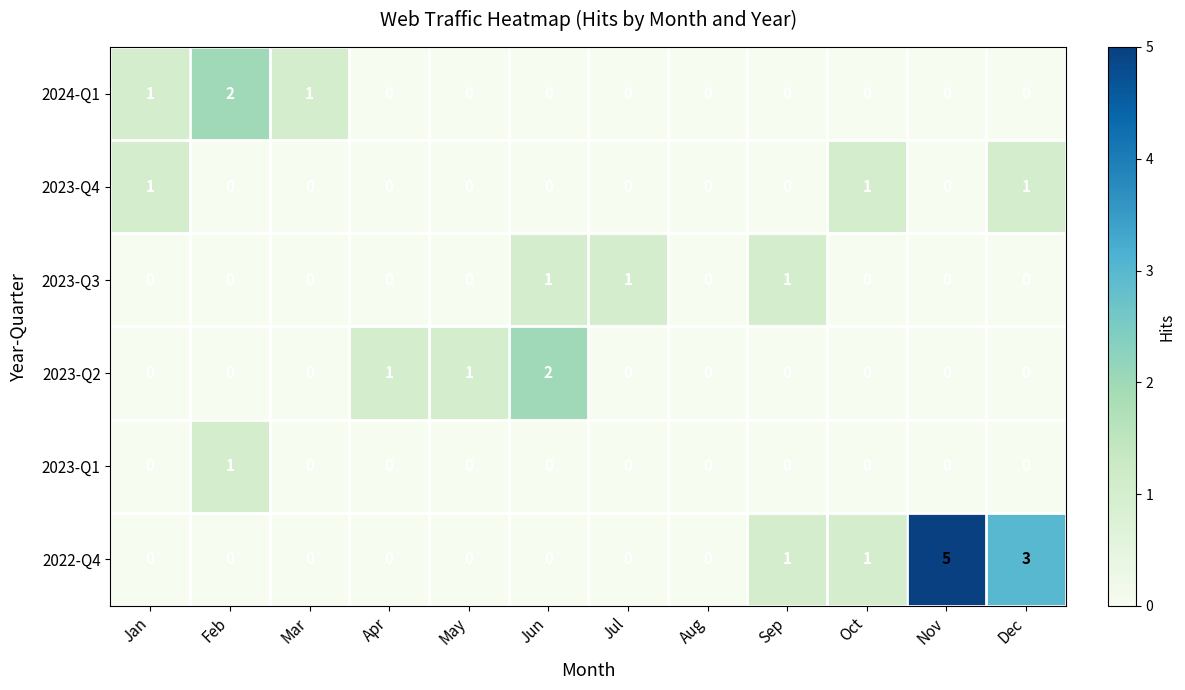

How many data points does each series have?

12